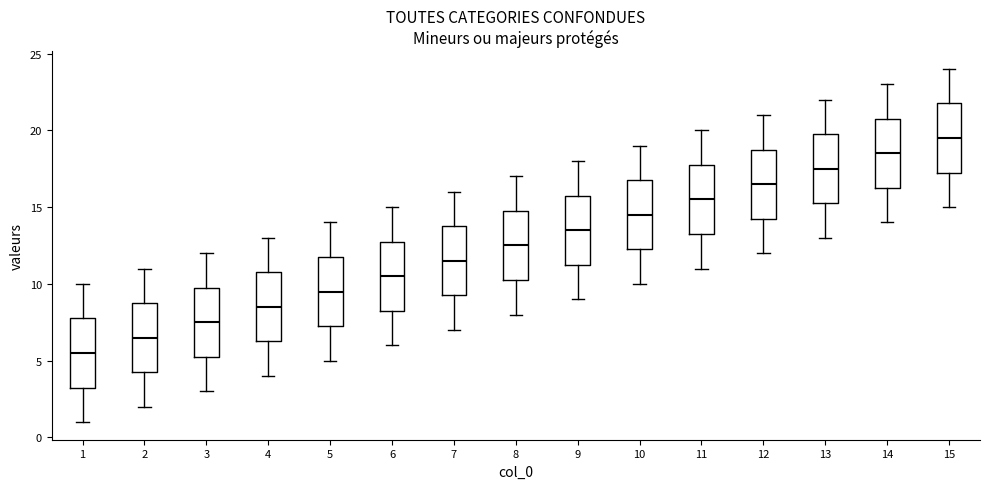

Reading left to right, read every box against the y-axis: the position of its median line, the range the box covers, and the ends of its whiskers. The values are not printed on the chart, so give them approximately, as read against the axis.

1: median 5.5, box 3.5 to 8.0, whiskers 1.0 to 10.0
2: median 6.5, box 4.5 to 9.0, whiskers 2.0 to 11.0
3: median 7.5, box 5.5 to 10.0, whiskers 3.0 to 12.0
4: median 8.5, box 6.5 to 11.0, whiskers 4.0 to 13.0
5: median 9.5, box 7.5 to 12.0, whiskers 5.0 to 14.0
6: median 10.5, box 8.5 to 13.0, whiskers 6.0 to 15.0
7: median 11.5, box 9.5 to 14.0, whiskers 7.0 to 16.0
8: median 12.5, box 10.5 to 15.0, whiskers 8.0 to 17.0
9: median 13.5, box 11.5 to 16.0, whiskers 9.0 to 18.0
10: median 14.5, box 12.5 to 17.0, whiskers 10.0 to 19.0
11: median 15.5, box 13.5 to 18.0, whiskers 11.0 to 20.0
12: median 16.5, box 14.5 to 19.0, whiskers 12.0 to 21.0
13: median 17.5, box 15.5 to 20.0, whiskers 13.0 to 22.0
14: median 18.5, box 16.5 to 21.0, whiskers 14.0 to 23.0
15: median 19.5, box 17.5 to 22.0, whiskers 15.0 to 24.0